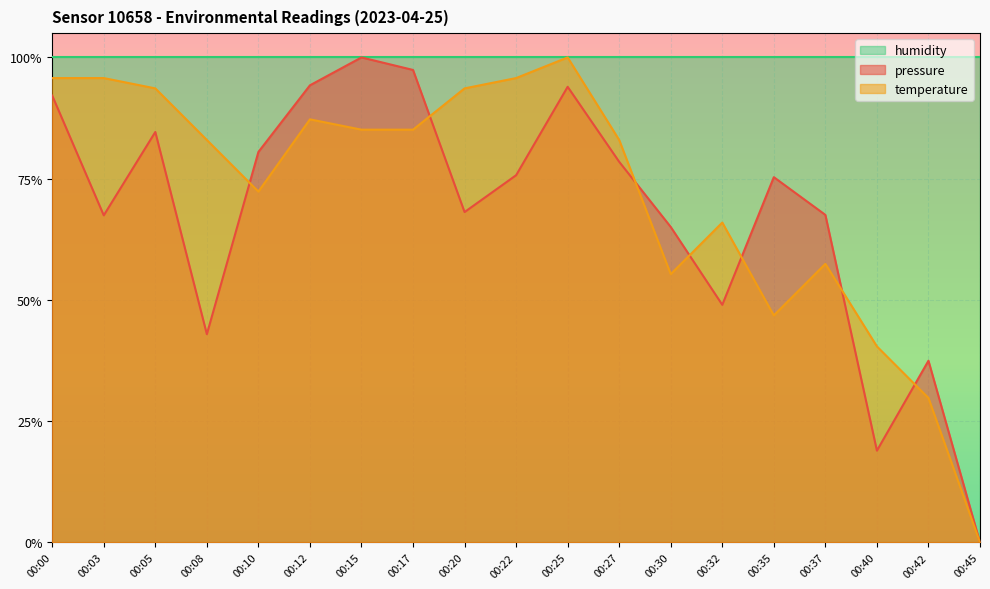

At which category is the sum across all series the highest?

00:25